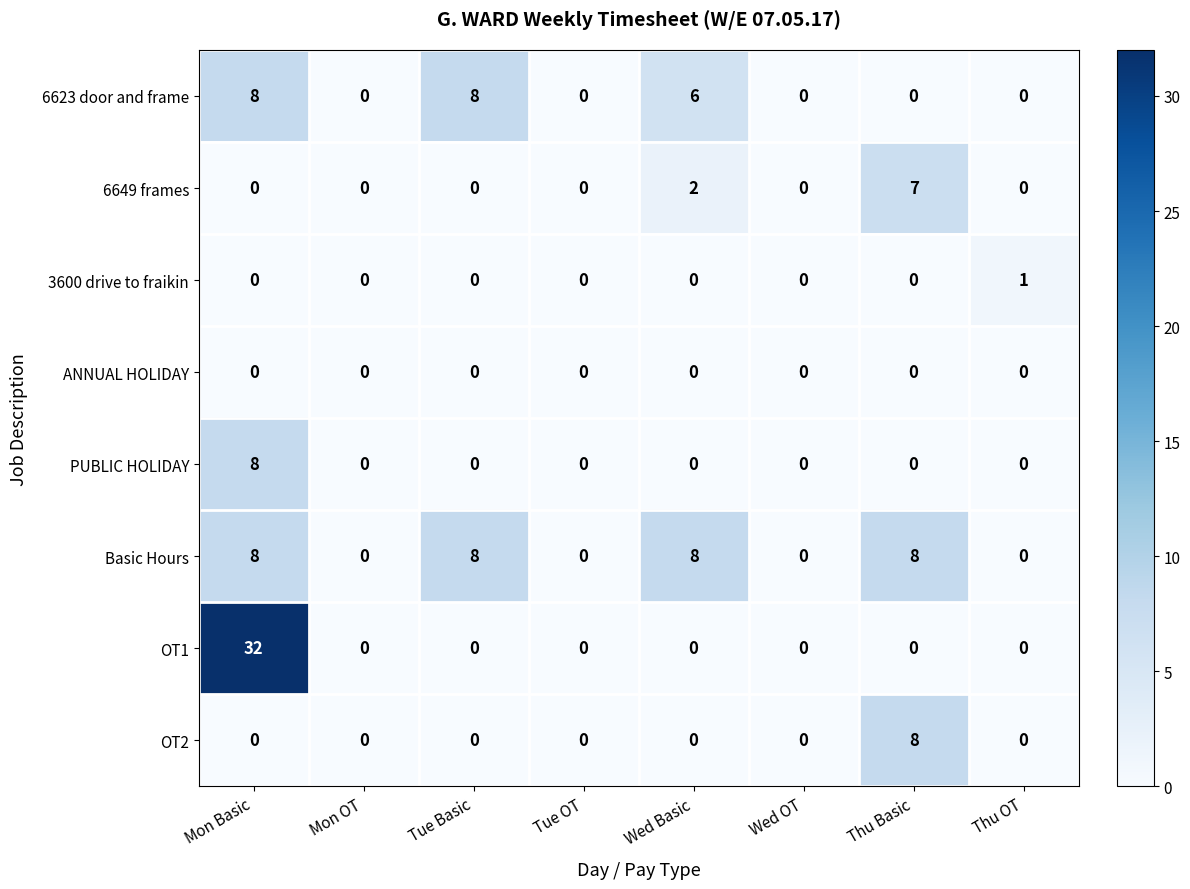

Is it true that Basic Hours equals 5 at Thu Basic?

False